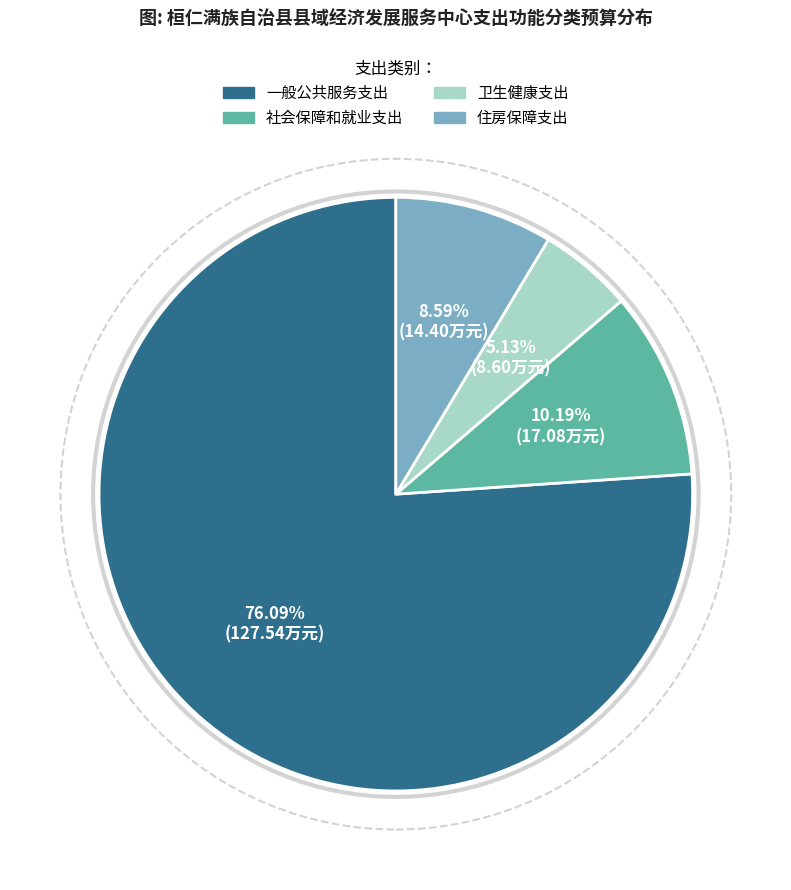

What is the ratio of the value at 卫生健康支出 to the value at 一般公共服务支出?

0.1